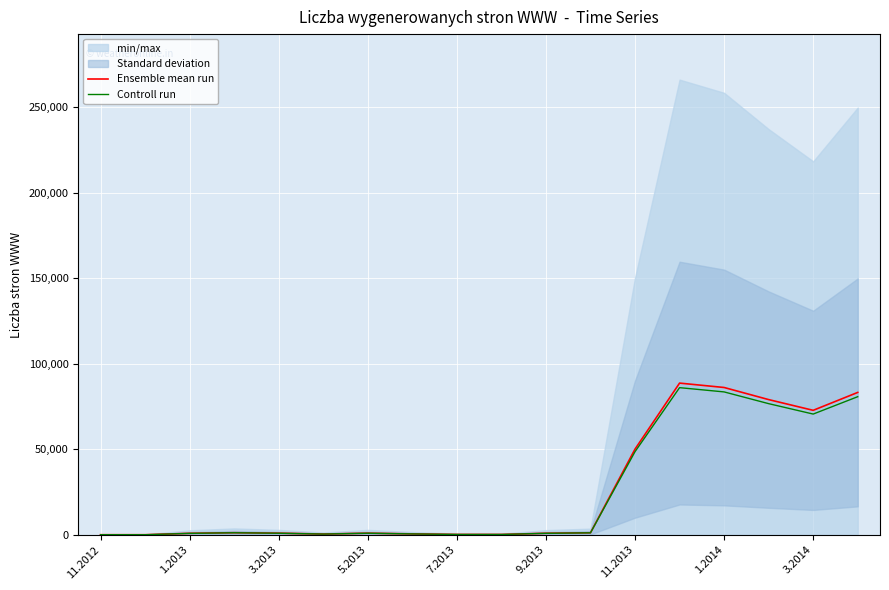

Which has a higher value, 9 or 15?

15